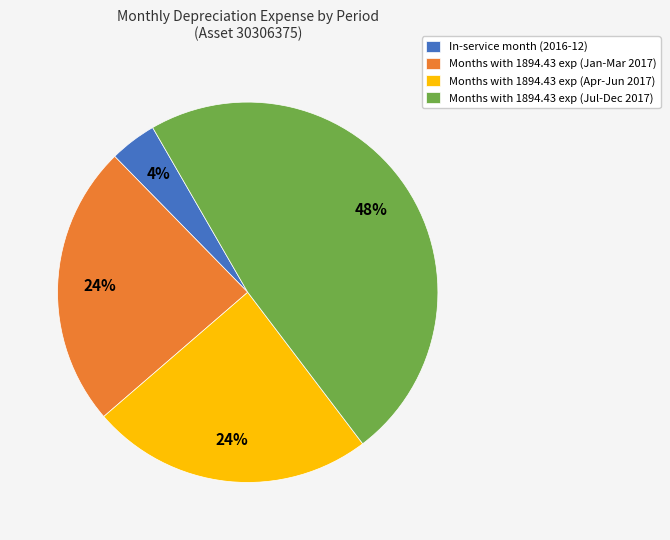

Combined, do Months with 1894.43 exp (Jul-Dec 2017) and Months with 1894.43 exp (Apr-Jun 2017) account for over 50%?

Yes